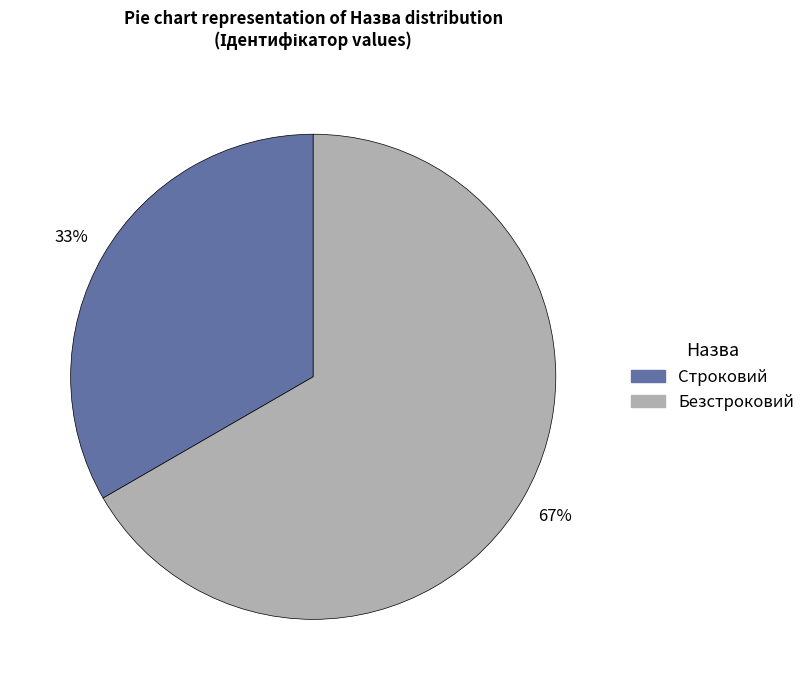

Count the number of slices in the pie.

2